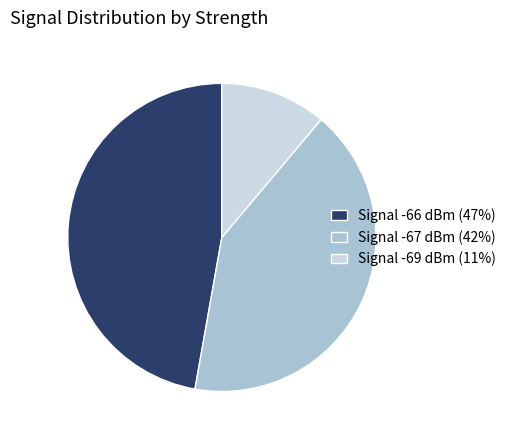

How many slices are in this pie chart?

3